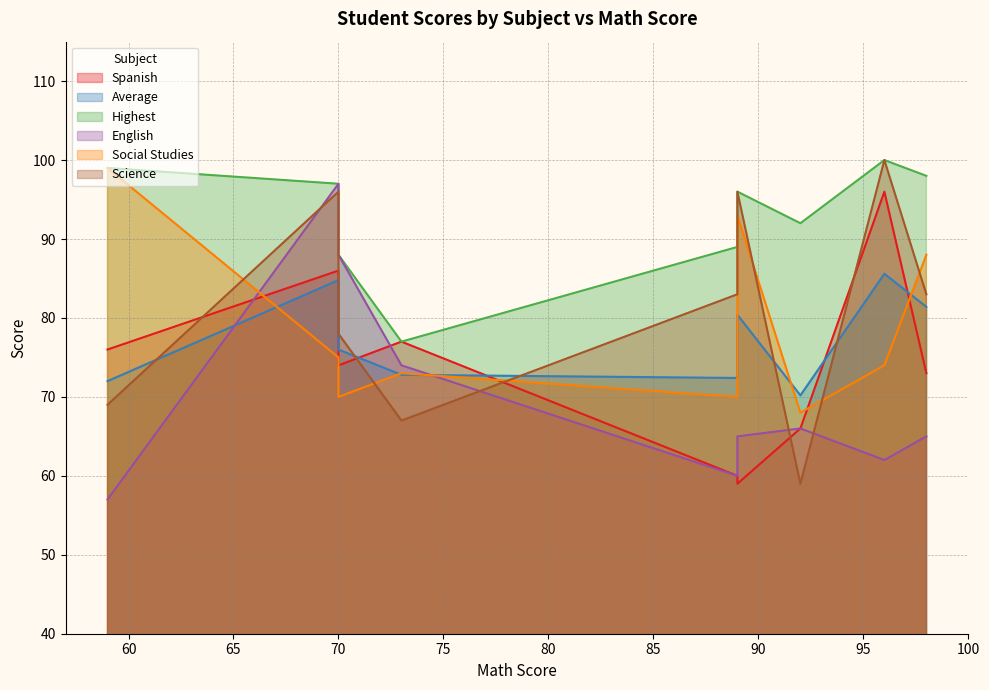

What is the highest value of the Social Studies series?

99.0